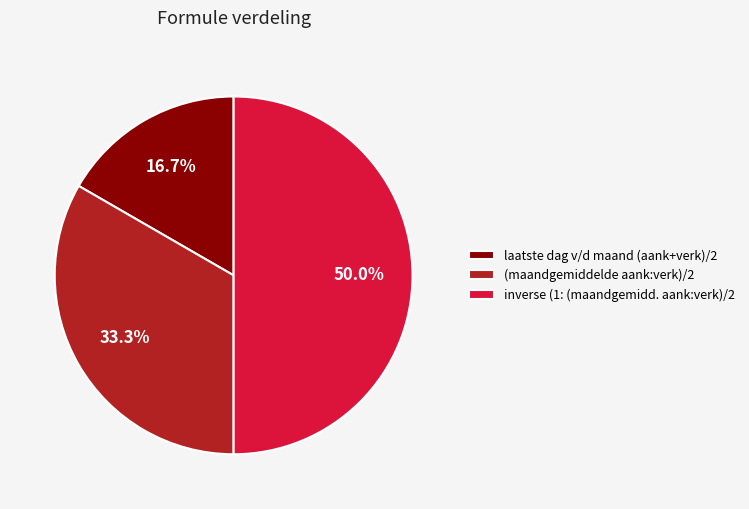

Rank the categories by value from lowest to highest.

laatste dag v/d maand (aank+verk)/2, (maandgemiddelde aank:verk)/2, inverse (1: (maandgemidd. aank:verk)/2